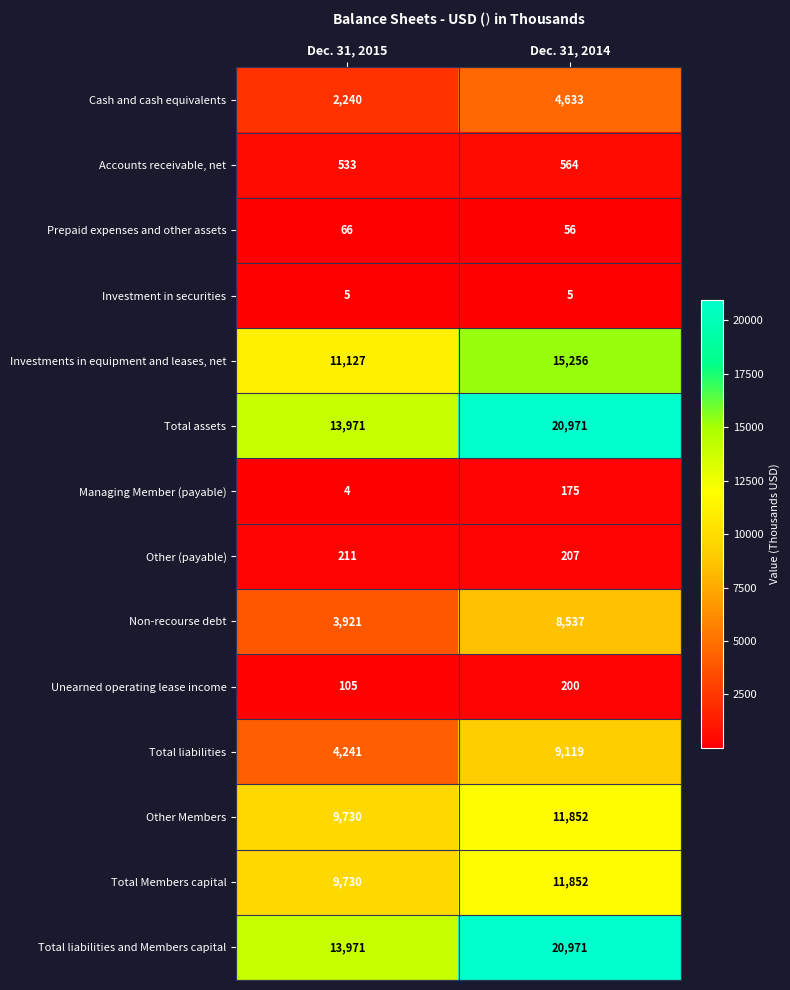

What is the approximate value of Accounts receivable, net at Dec. 31, 2014?

564